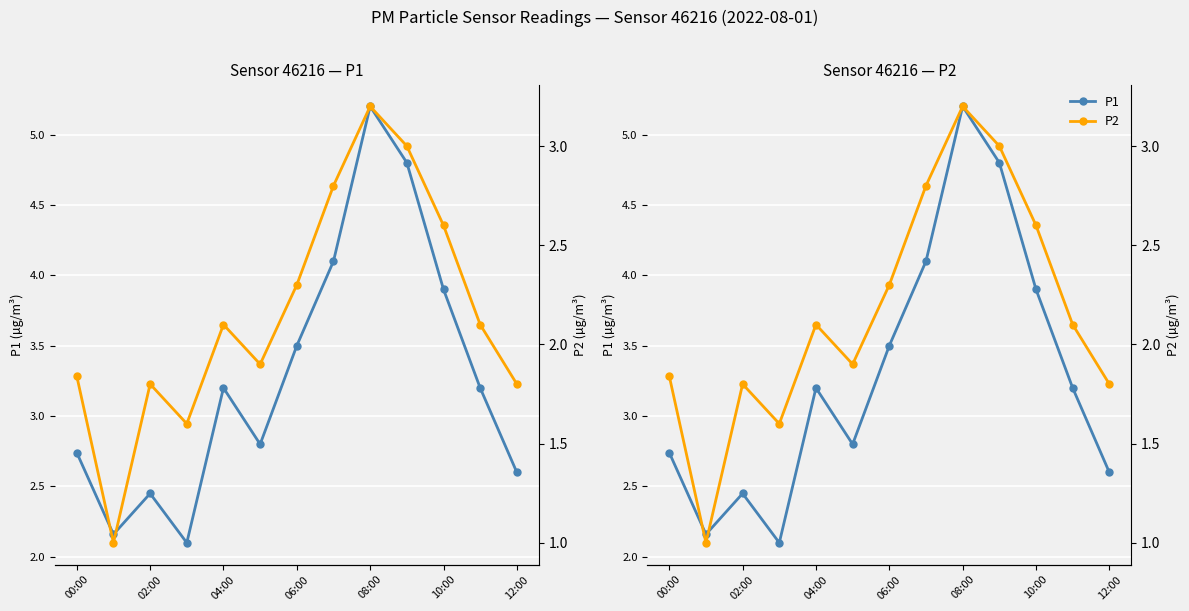

How many lines are shown in the chart?

2